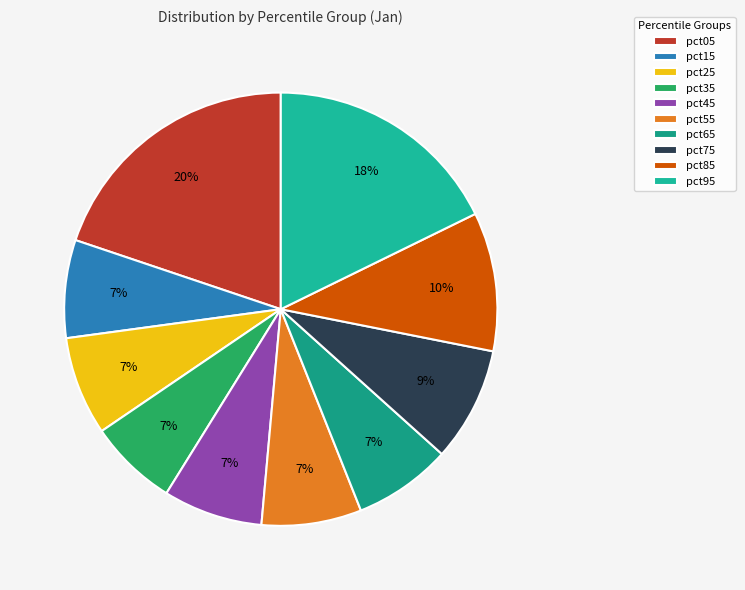

How many slices are in this pie chart?

10